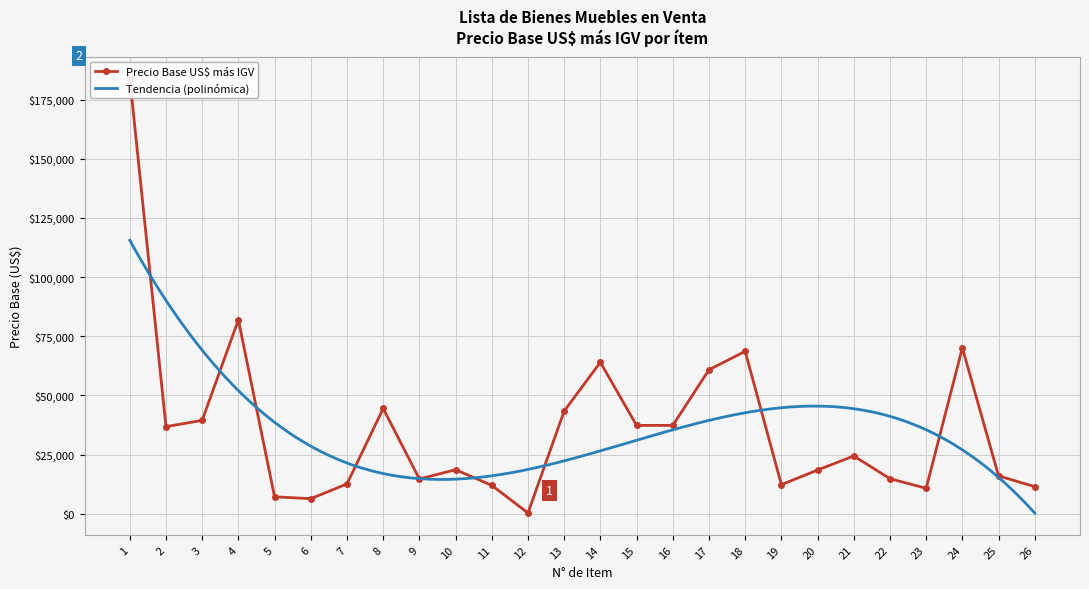

Reading right to left, extract all data points from this chart.

26=11431	25=16000	24=70109	23=10752	22=14810	21=24403	20=18474	19=12271	18=68626	17=60840	16=37332	15=37332	14=64000	13=43382	12=330	11=12000	10=18600	9=14700	8=44473	7=12600	6=6370	5=7152	4=81931	3=39458	2=36800	1=184000